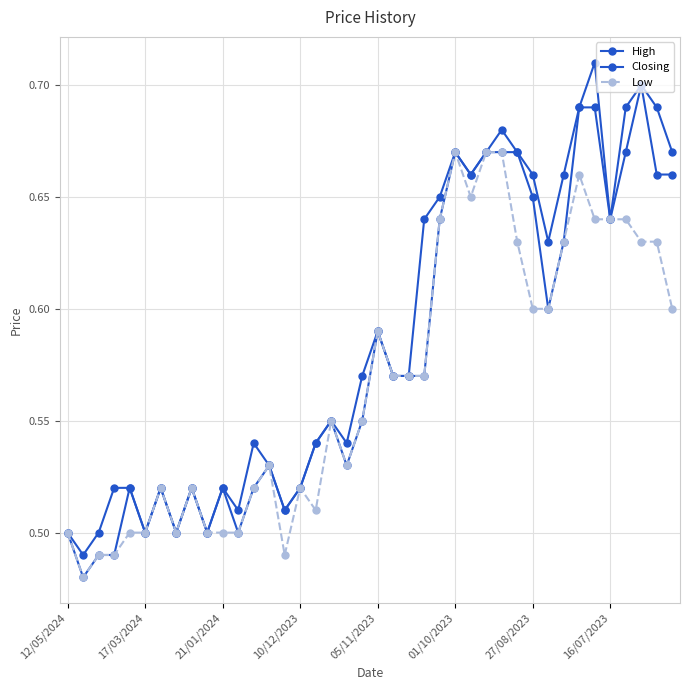

Reading left to right, extract all data points from this chart.

High: 0.5	0.5	0.5	0.5	0.5	0.5	0.5	0.5	0.5	0.5	0.5	0.5	0.5	0.5	0.5	0.5	0.5	0.6	0.5	0.6	0.6	0.6	0.6	0.6	0.7	0.7	0.7	0.7	0.7	0.7	0.7	0.6	0.7	0.7	0.7	0.6	0.7	0.7	0.7	0.7
Closing: 0.5	0.5	0.5	0.5	0.5	0.5	0.5	0.5	0.5	0.5	0.5	0.5	0.5	0.5	0.5	0.5	0.5	0.6	0.5	0.6	0.6	0.6	0.6	0.6	0.6	0.7	0.7	0.7	0.7	0.7	0.7	0.6	0.6	0.7	0.7	0.6	0.7	0.7	0.7	0.7
Low: 0.5	0.5	0.5	0.5	0.5	0.5	0.5	0.5	0.5	0.5	0.5	0.5	0.5	0.5	0.5	0.5	0.5	0.6	0.5	0.6	0.6	0.6	0.6	0.6	0.6	0.7	0.7	0.7	0.7	0.6	0.6	0.6	0.6	0.7	0.6	0.6	0.6	0.6	0.6	0.6